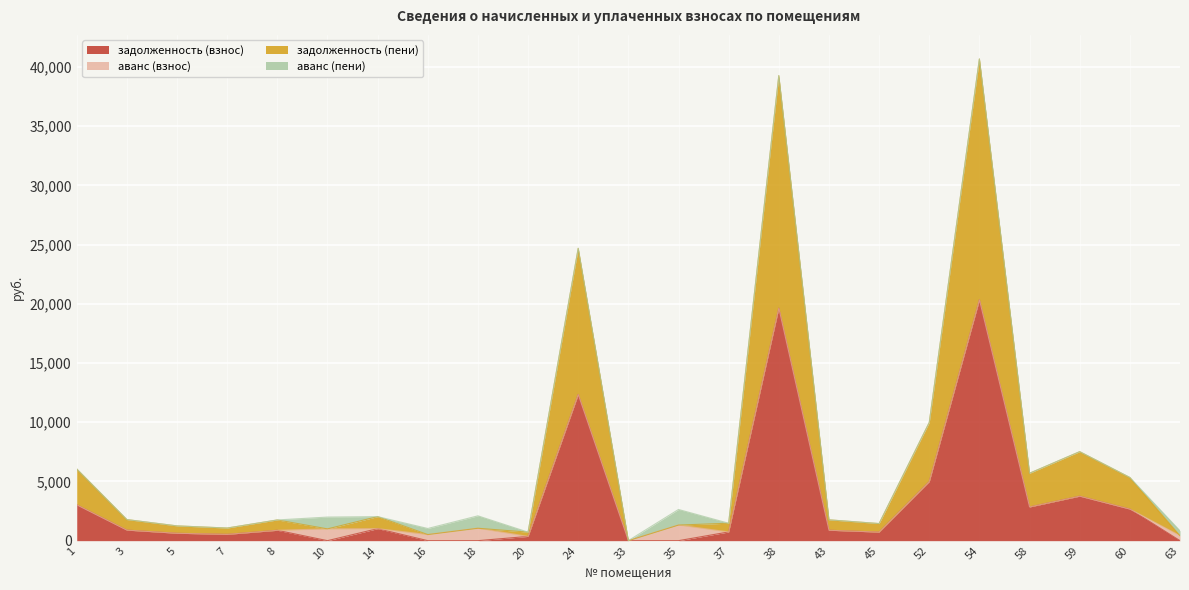

The задолженность (взнос) series shows 27889.0 at 38. True or false?

False